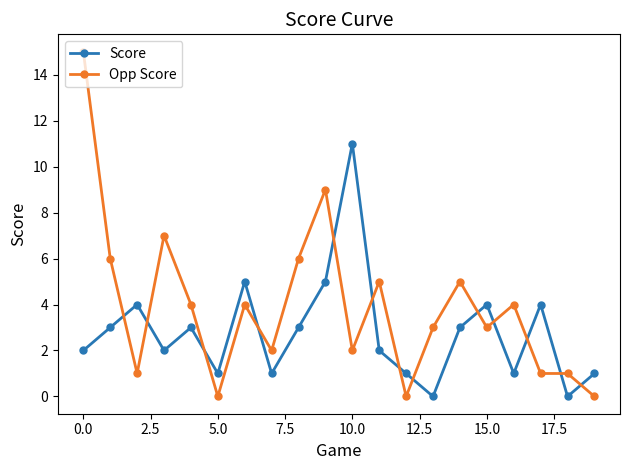

Which series has the widest spread of values?

Opp Score